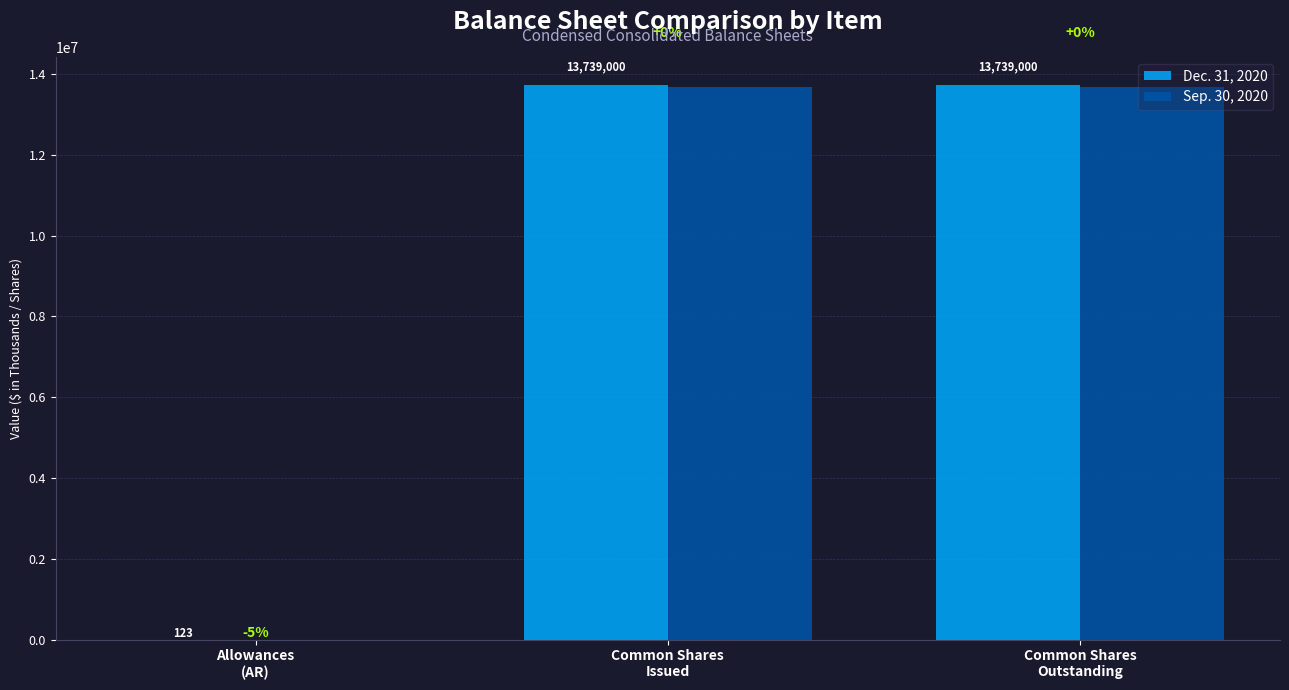

What is the sum of all Sep. 30, 2020 values?

27344130